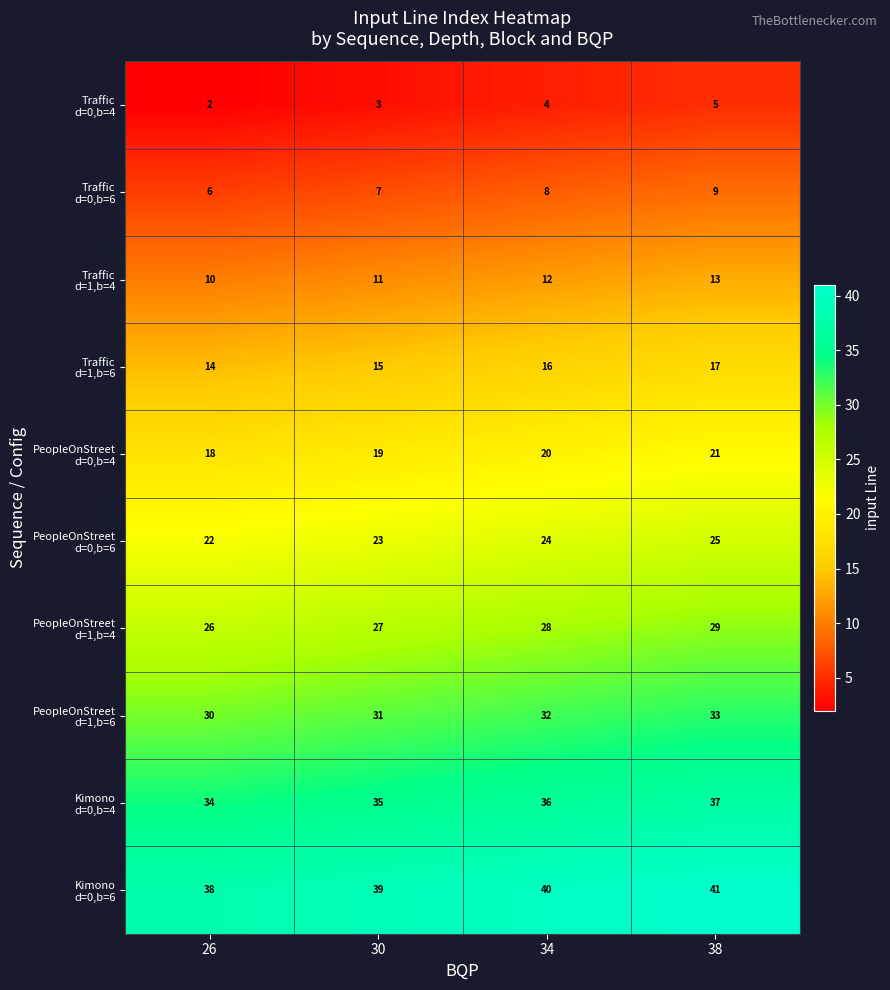

At which category is the sum across all series the highest?

38